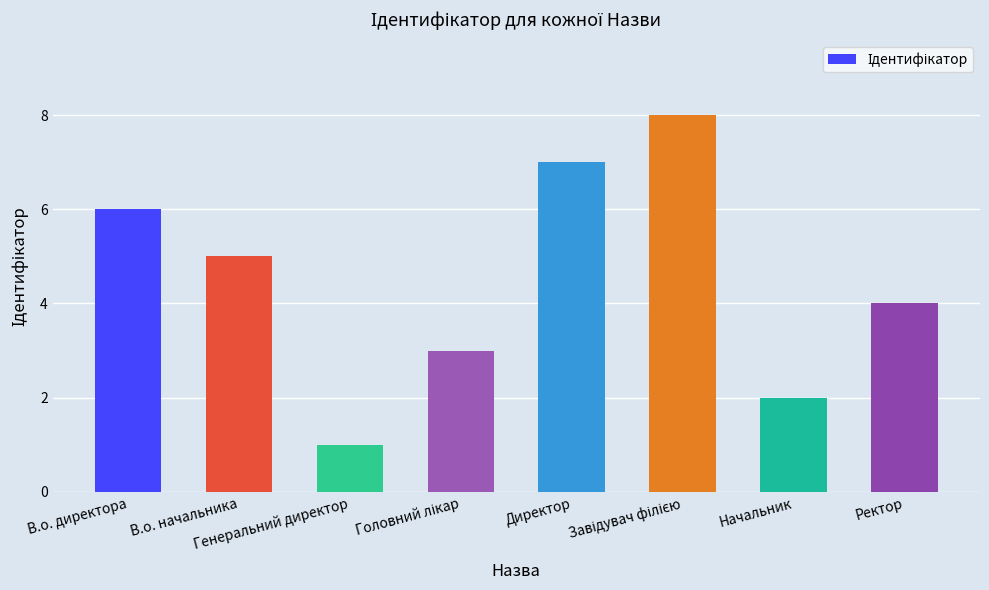

How many distinct data groups are displayed?

1